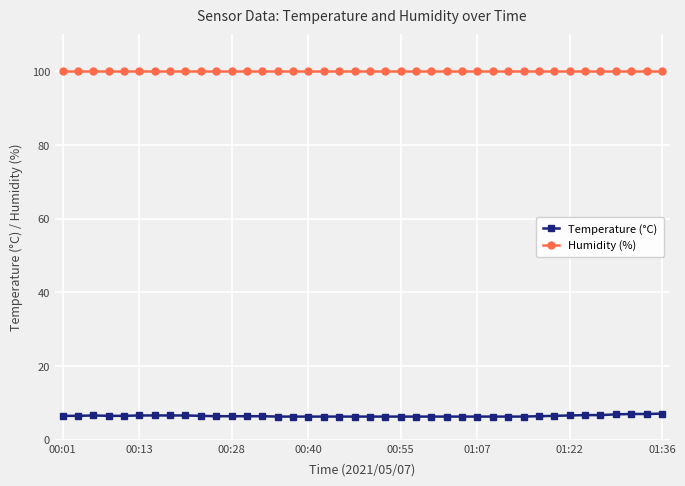

List the series in order of their overall mean, highest first.

Humidity (%), Temperature (°C)